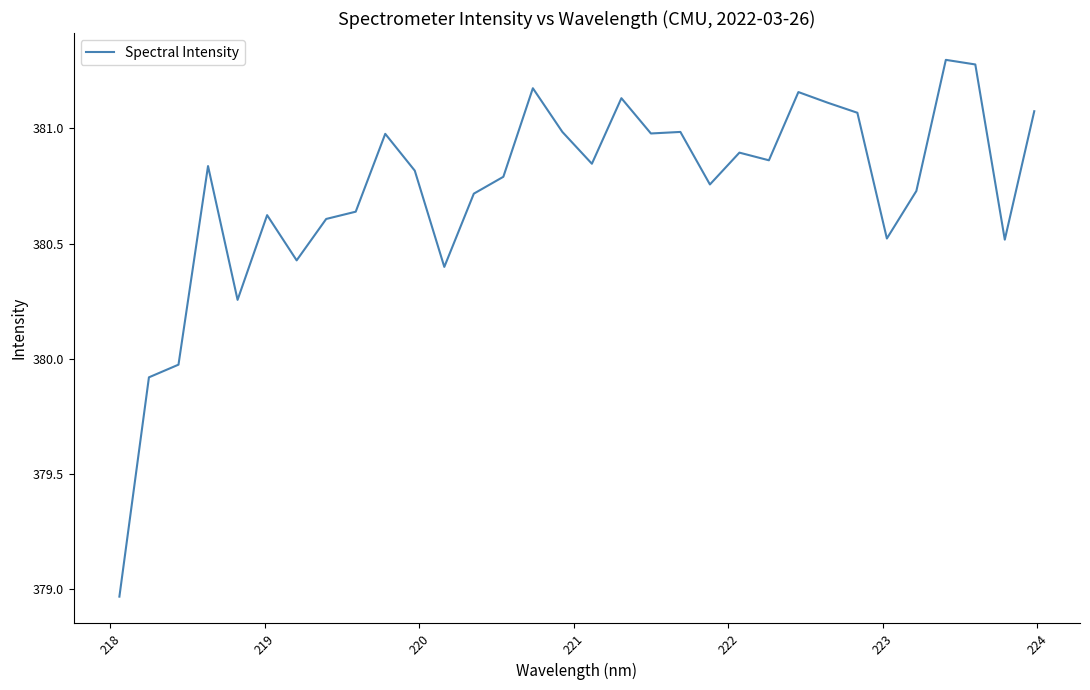

What is the difference between the maximum and minimum values?

2.3